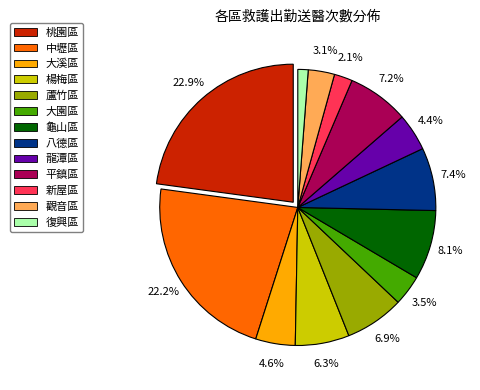

To the nearest percent, what percentage of the pie is 大溪區?

5%